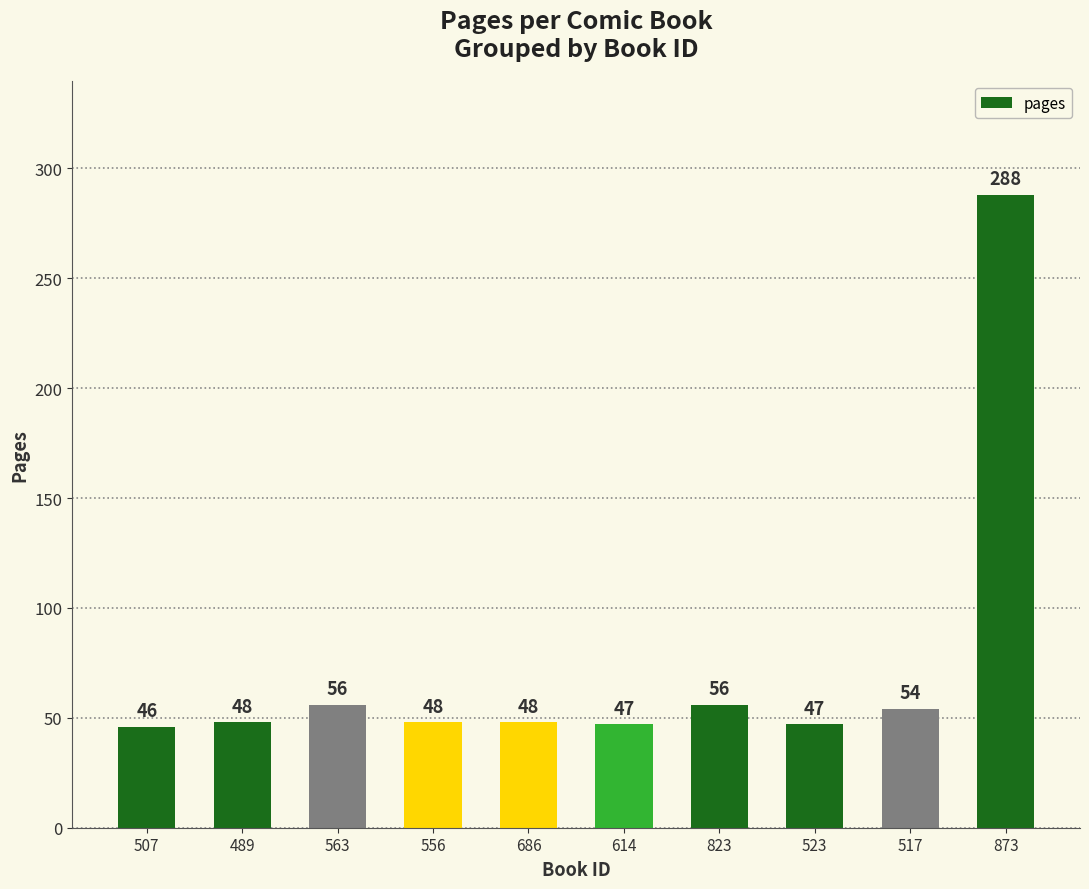

What is the sum of all values?

738